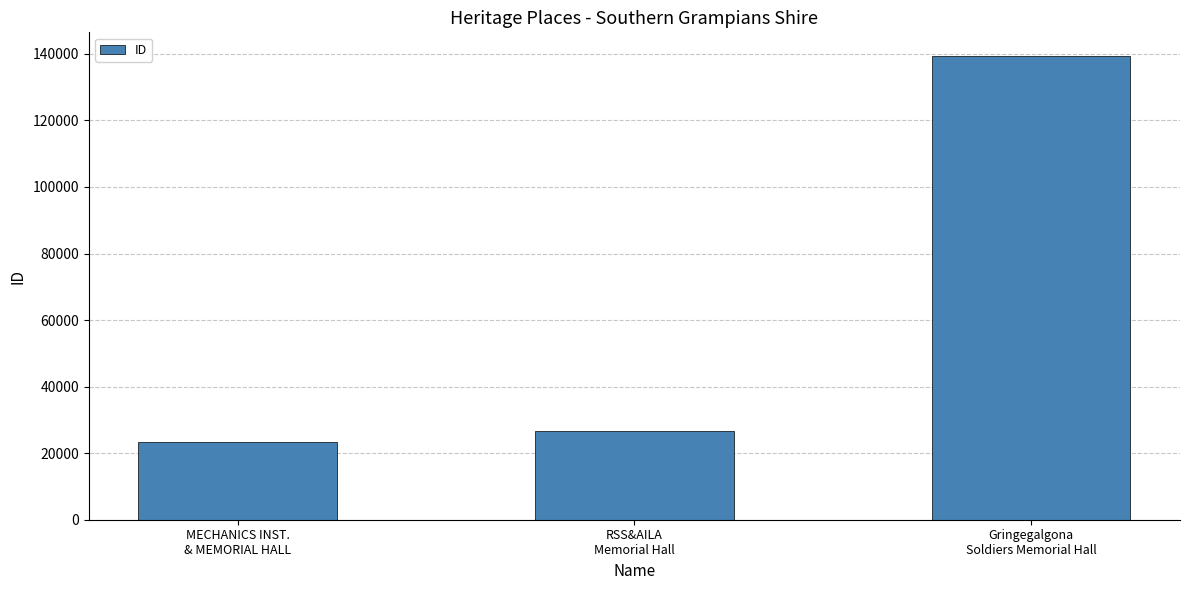

What is the difference between the second highest and minimum values?

3337